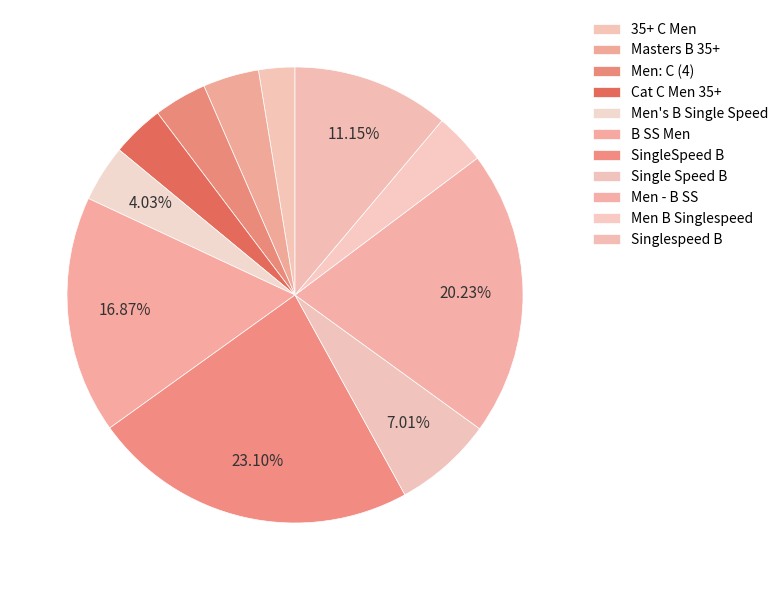

How many segments does this pie chart have?

11